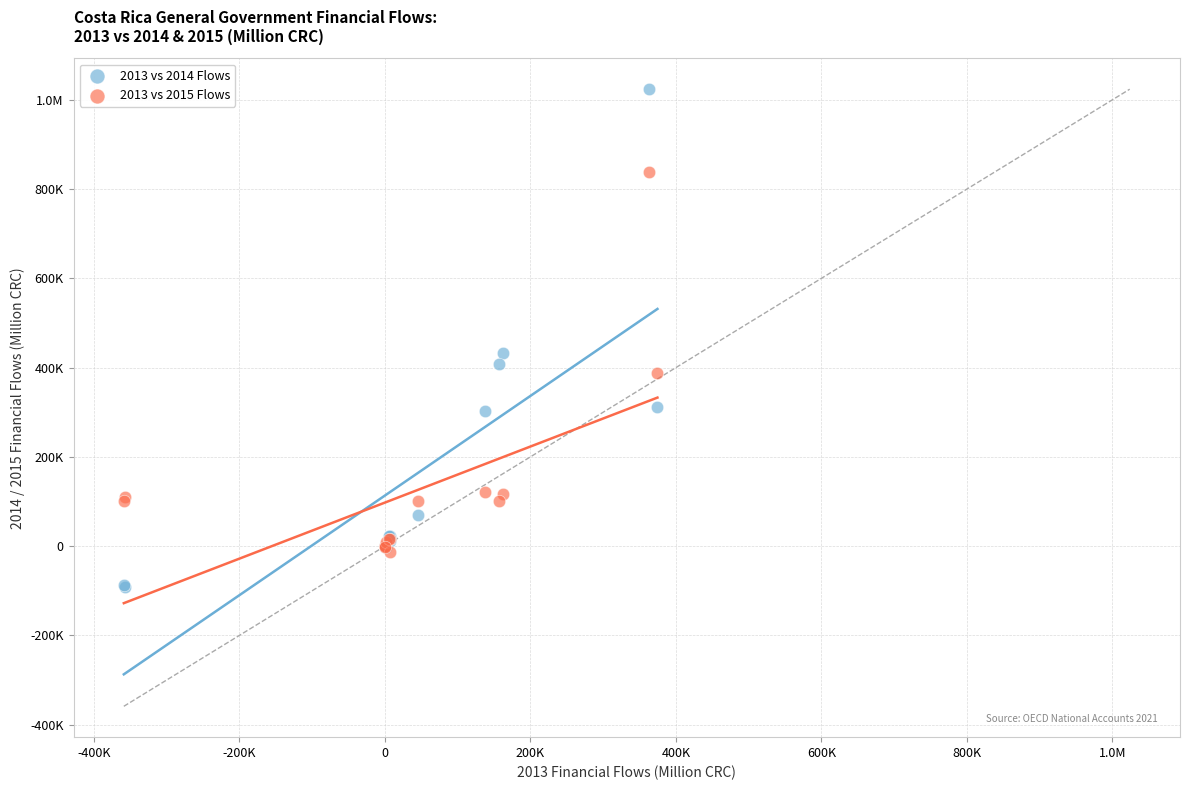

What are all the series names shown in the legend?

2013 vs 2014 Flows, 2013 vs 2015 Flows